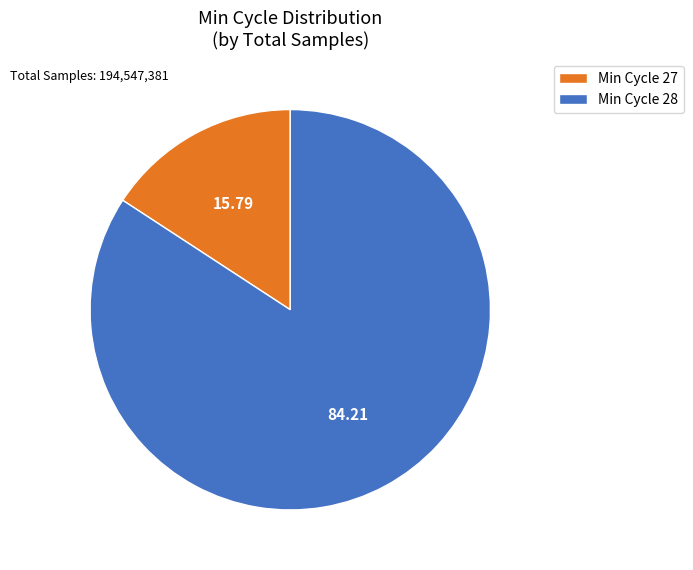

Is the sum of Min Cycle 28 and Min Cycle 27 greater than half?

Yes